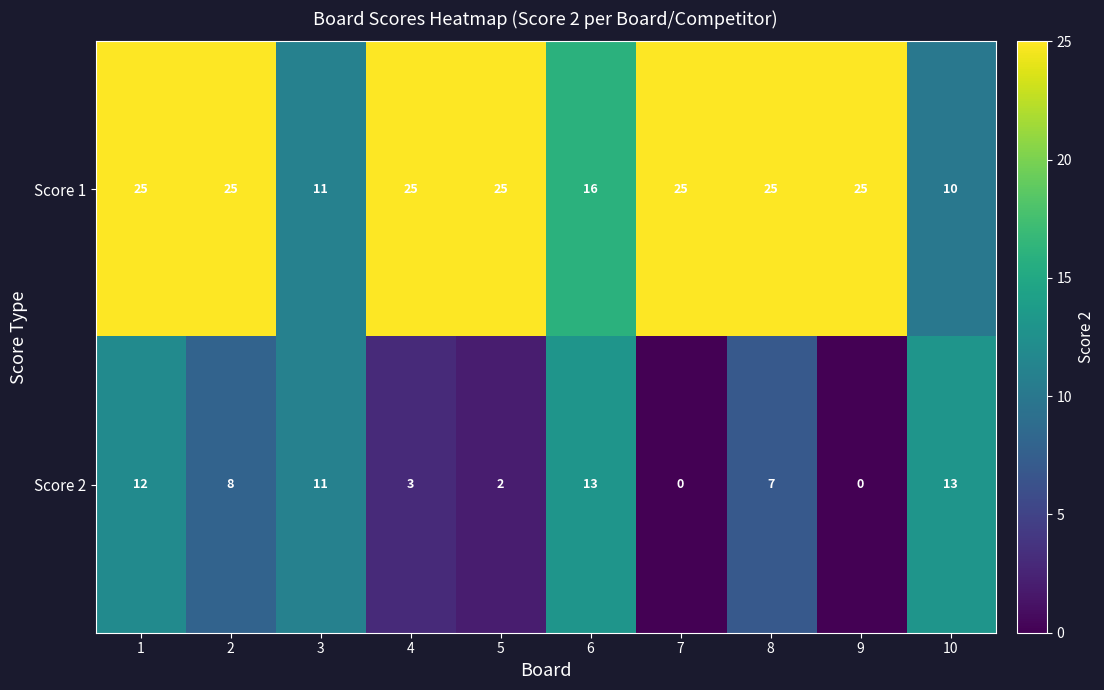

Is it true that Score 2 equals 3 at 8?

False